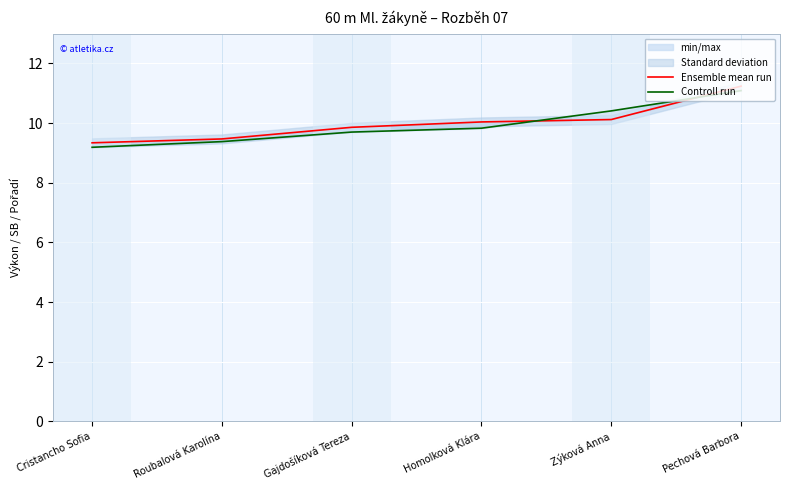

Which series has the largest total across all categories?

Ensemble mean run